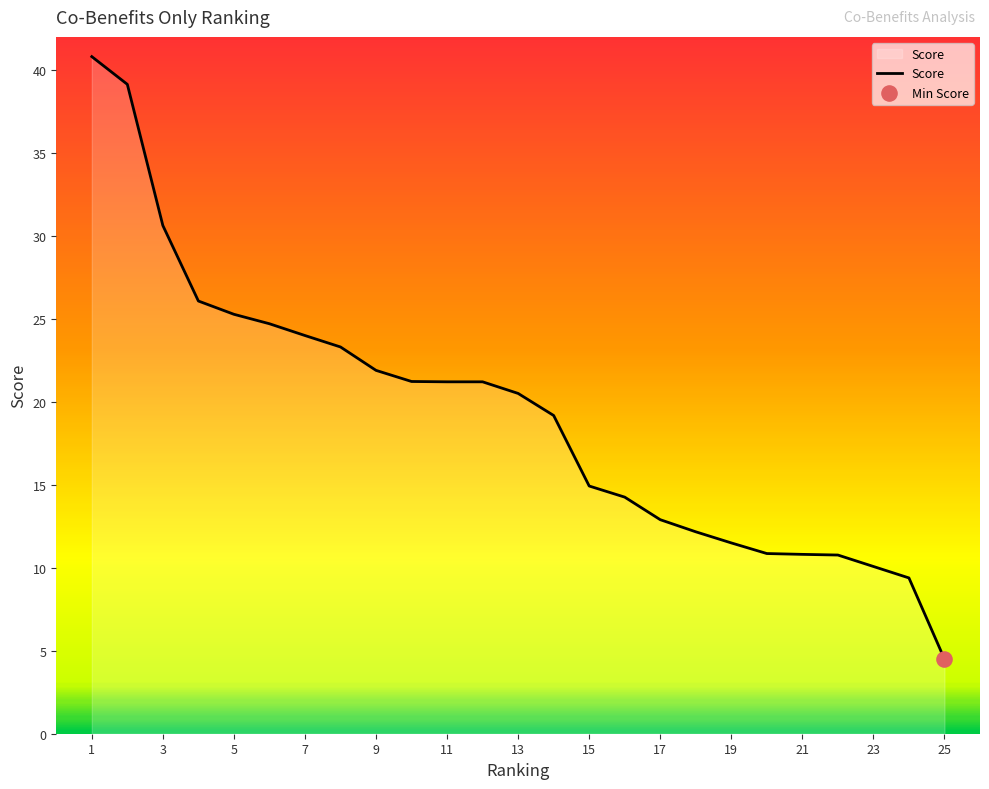

What is the minimum value shown in the chart?

4.5